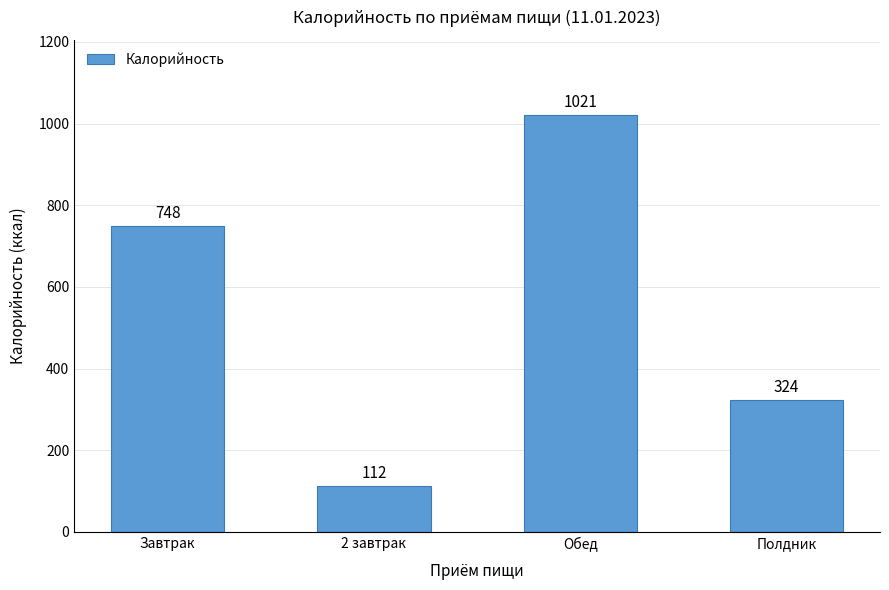

Does the chart contain stacked bars?

No